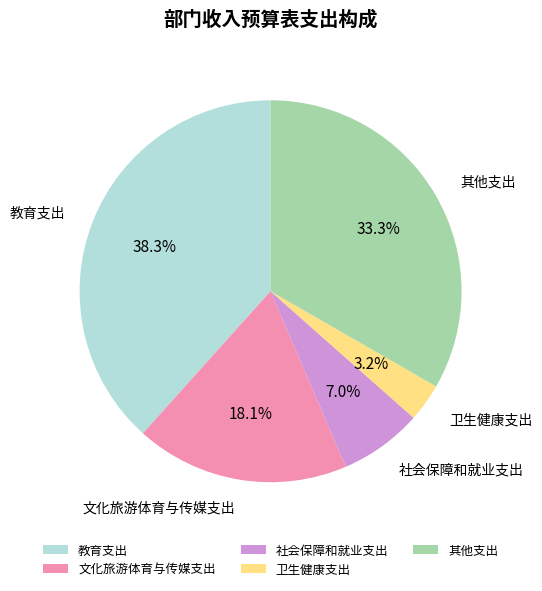

True or false: 社会保障和就业支出 accounts for 17% of the total.

False